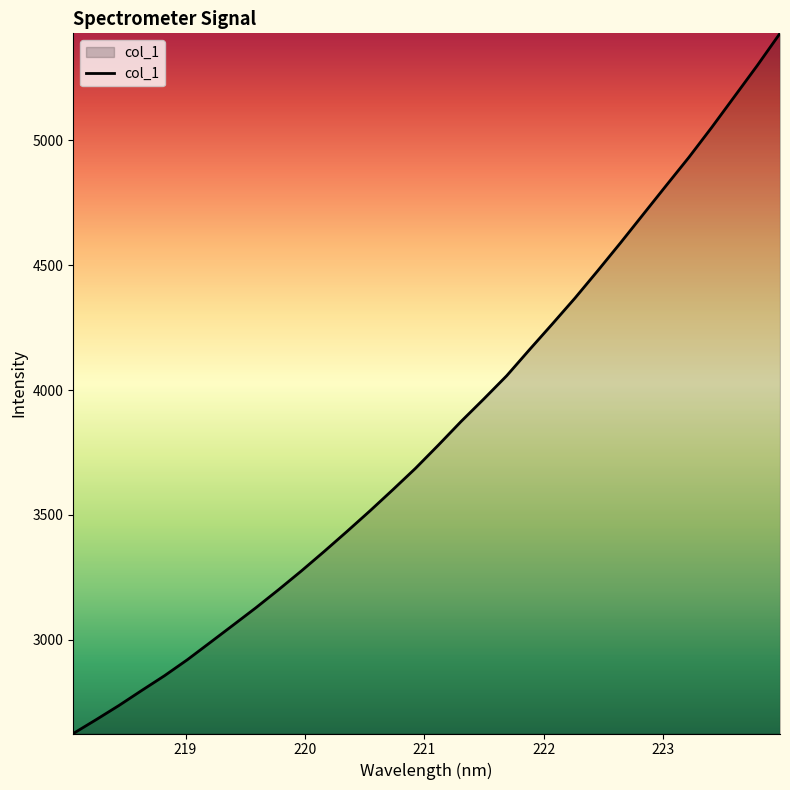

What is the greatest value displayed?

5429.5